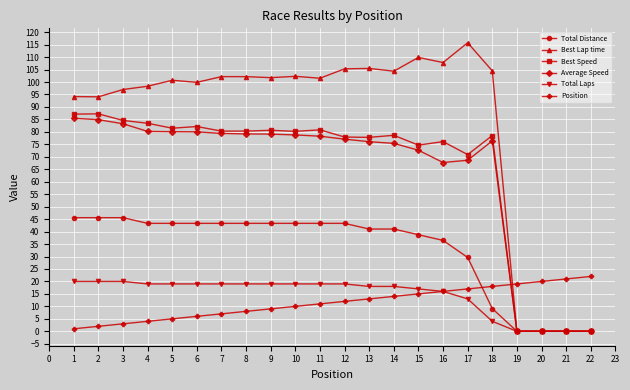

Rank the series by their maximum value, from highest to lowest.

Best Lap time, Best Speed, Average Speed, Total Distance, Position, Total Laps